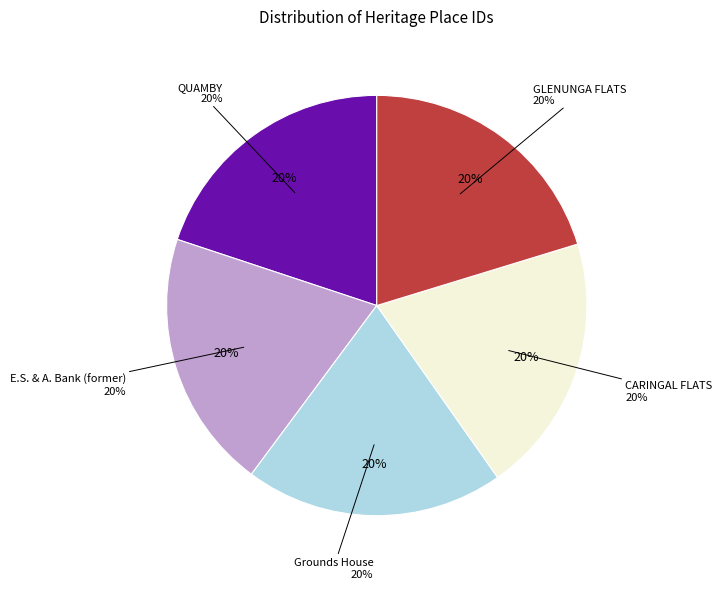

Which slice is the smallest?

QUAMBY